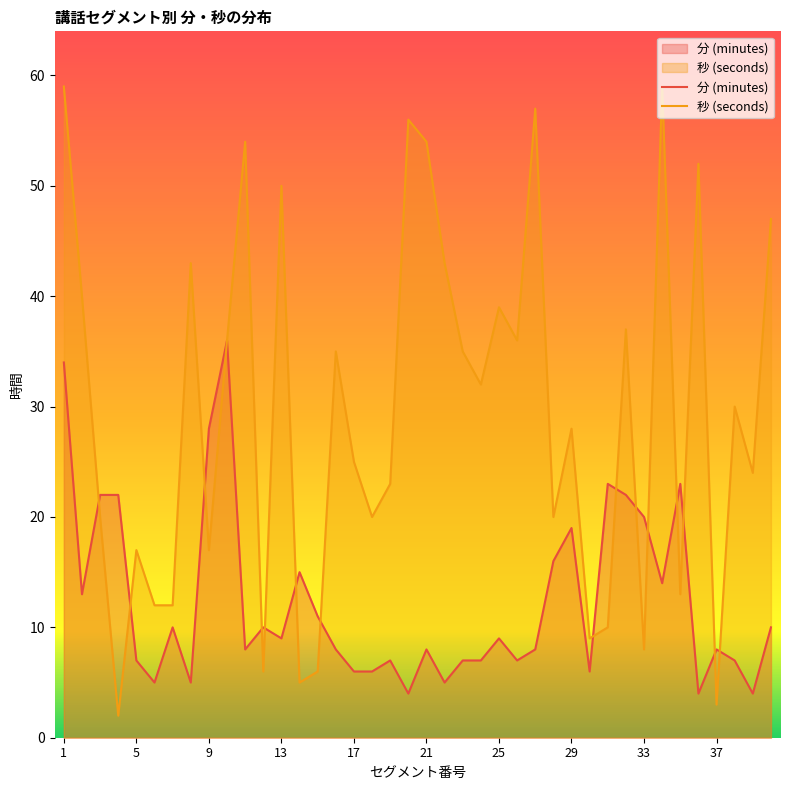

Which series has the largest total across all categories?

秒 (seconds)